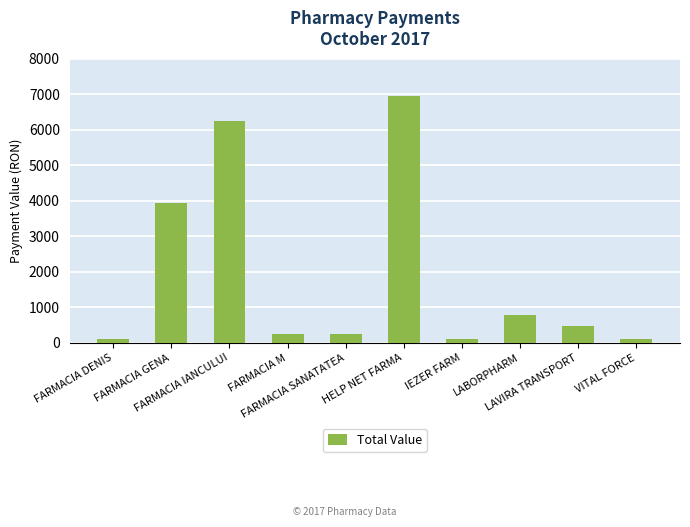

What is the sum of the values at IEZER FARM and FARMACIA M?

360.3